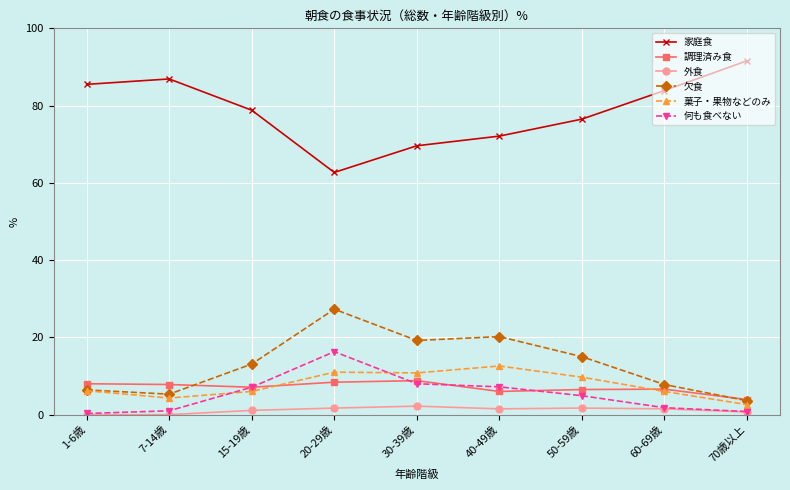

What position from the left is 1-6歳?

1